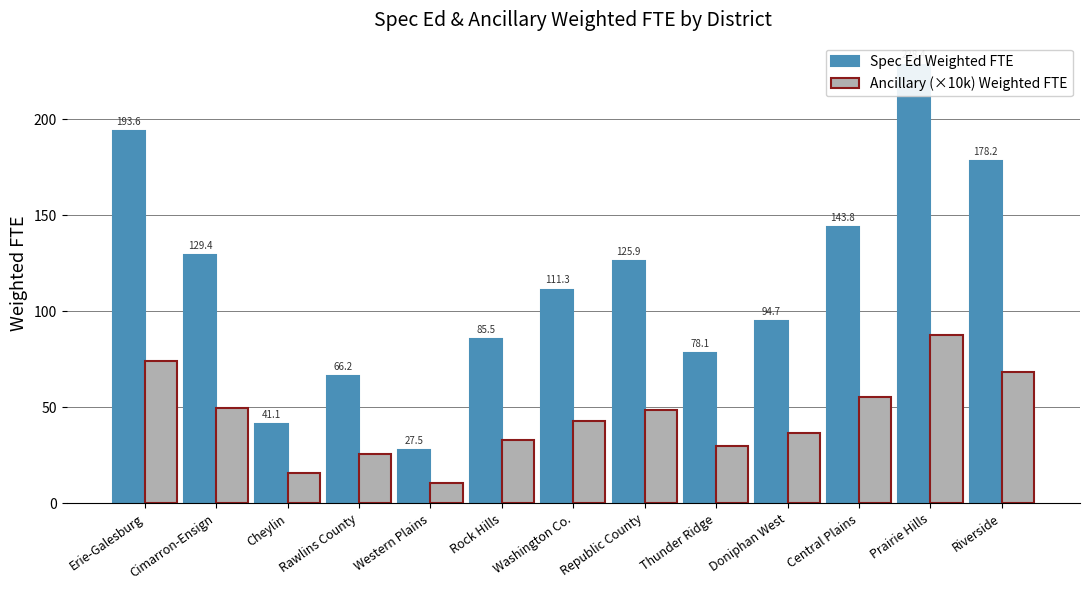

The value of Spec Ed Weighted FTE at Erie-Galesburg is 319.0. True or false?

False